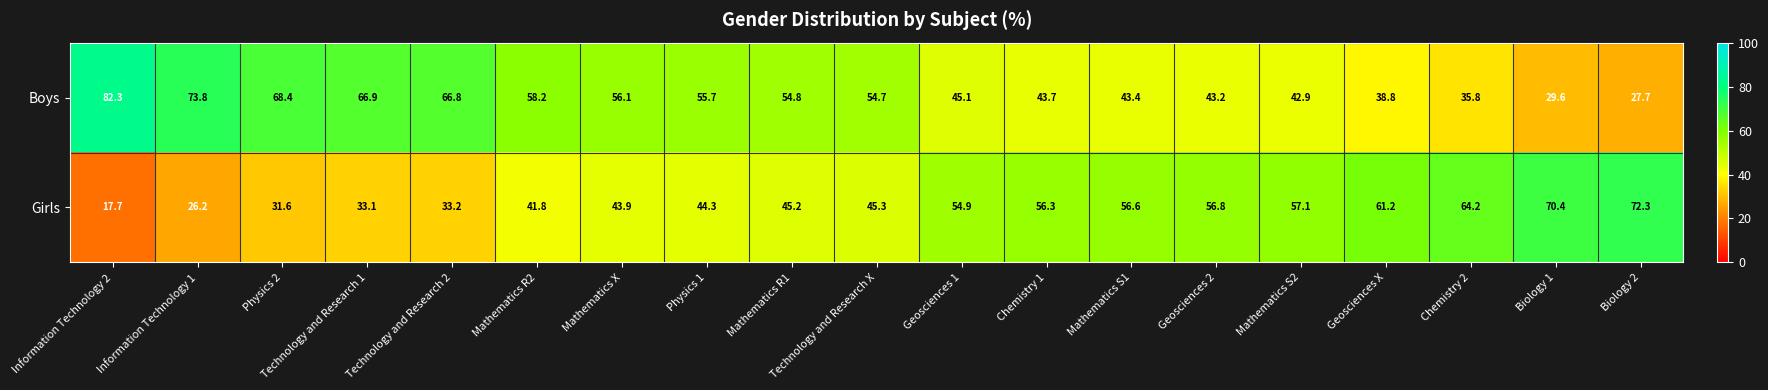

What is the smallest value displayed?

17.7